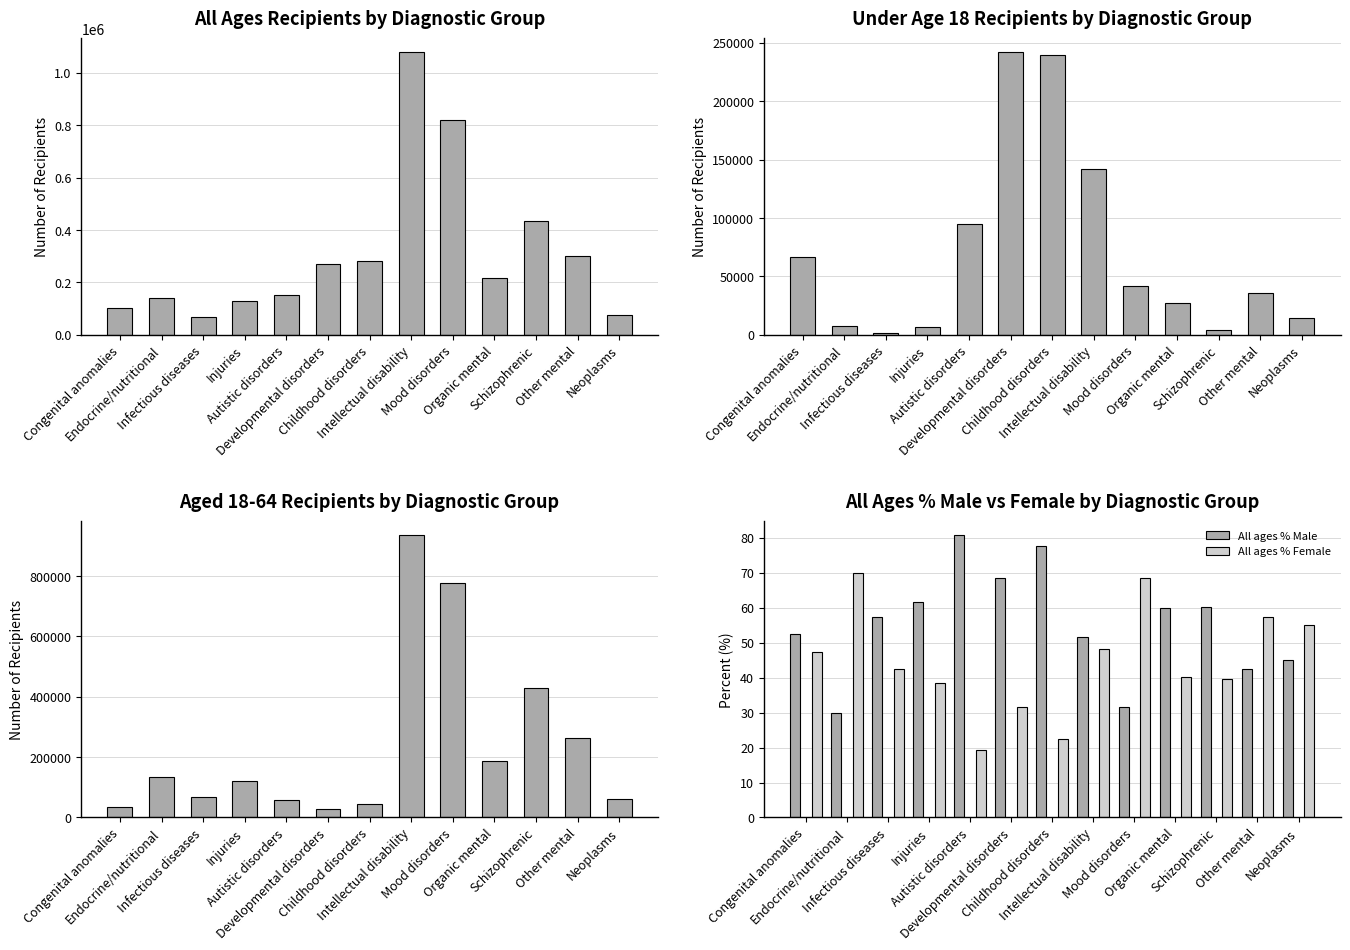

Reading left to right, what are all the values shown in this chart?

All ages (Total): 102231.0	141915.0	68425.0	129284.0	151260.0	271506.0	283556.0	1077484.0	818010.0	215302.0	433835.0	299067.0	75400.0
Under 18 (Total): 66273.0	7796.0	1560.0	6704.0	94626.0	241796.0	239425.0	141701.0	41994.0	27266.0	4231.0	36089.0	14815.0
Aged 18-64 (Total): 35958.0	134119.0	66865.0	122580.0	56634.0	29710.0	44131.0	935783.0	776016.0	188036.0	429604.0	262978.0	60585.0
All ages % Male: 52.6	30.0	57.4	61.6	80.8	68.4	77.6	51.7	31.6	59.9	60.3	42.6	45.0
All ages % Female: 47.4	70.0	42.6	38.4	19.2	31.6	22.4	48.3	68.4	40.1	39.7	57.4	55.0